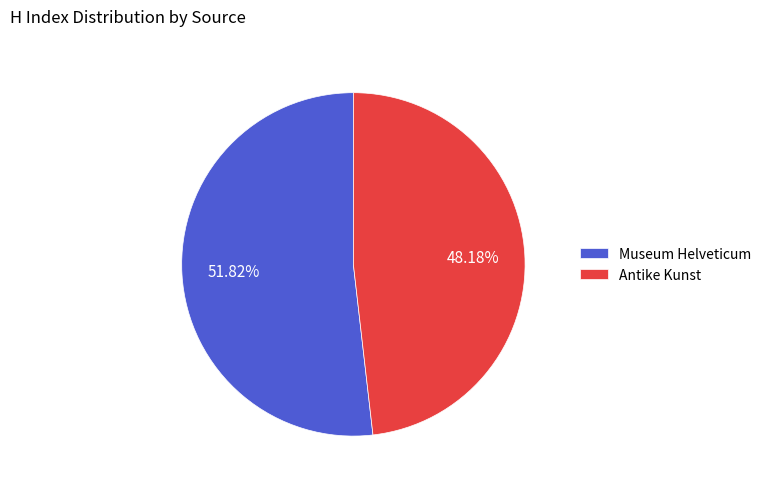

What is the smallest slice in the pie chart?

Antike Kunst